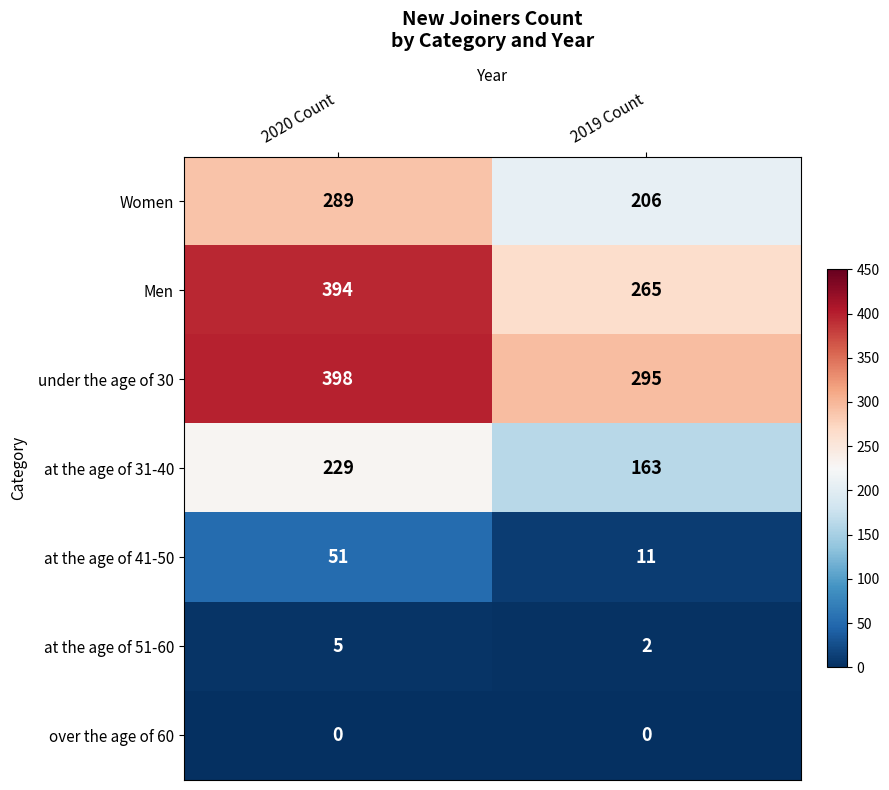

True or false: Men has a value of 372 at 2019 Count.

False